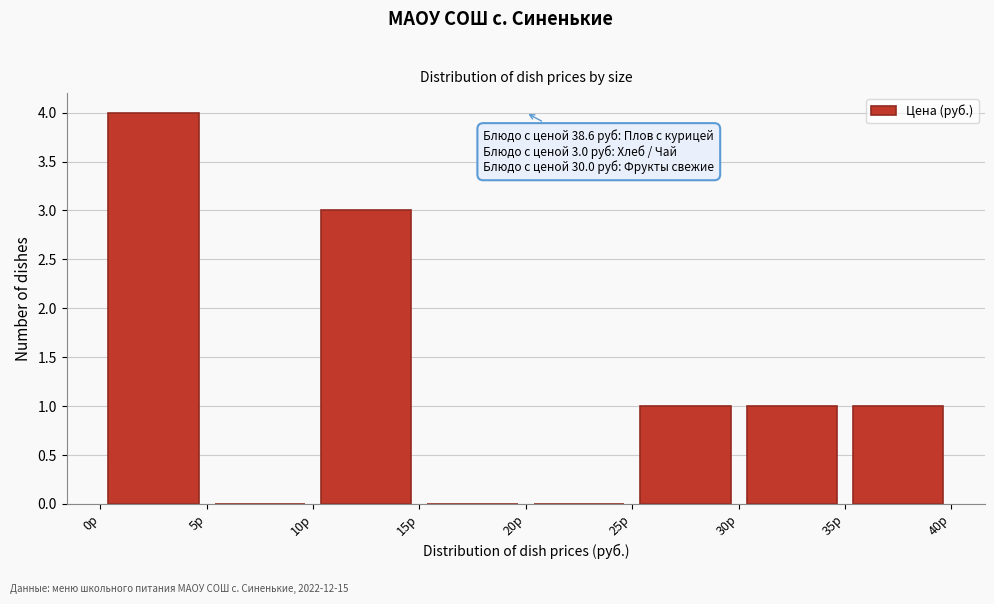

Which range on the x-axis has the tallest bar?

0 to 5